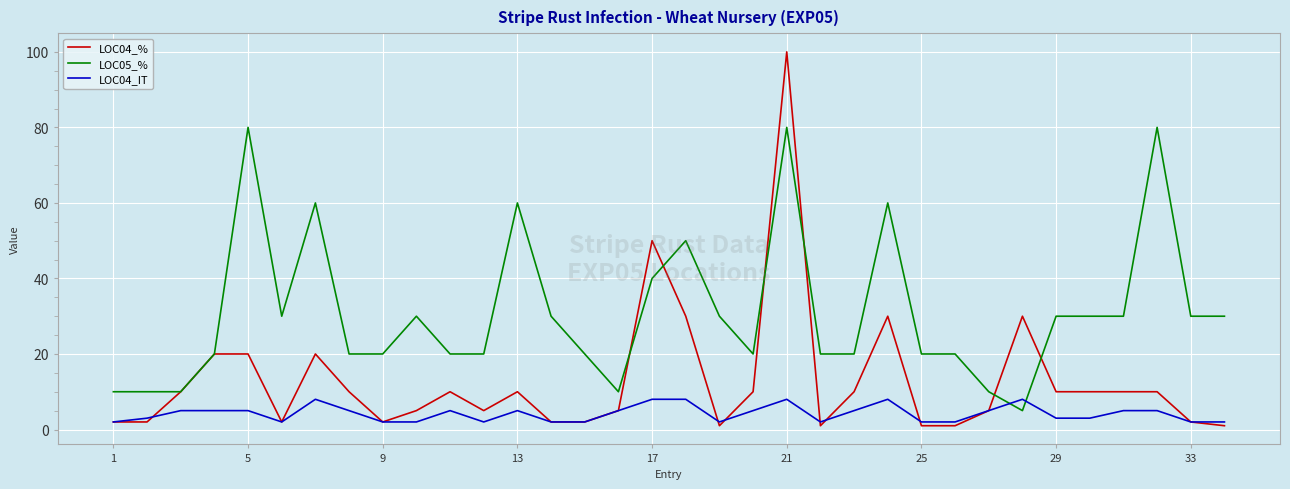

Which series has the widest spread of values?

LOC04_%